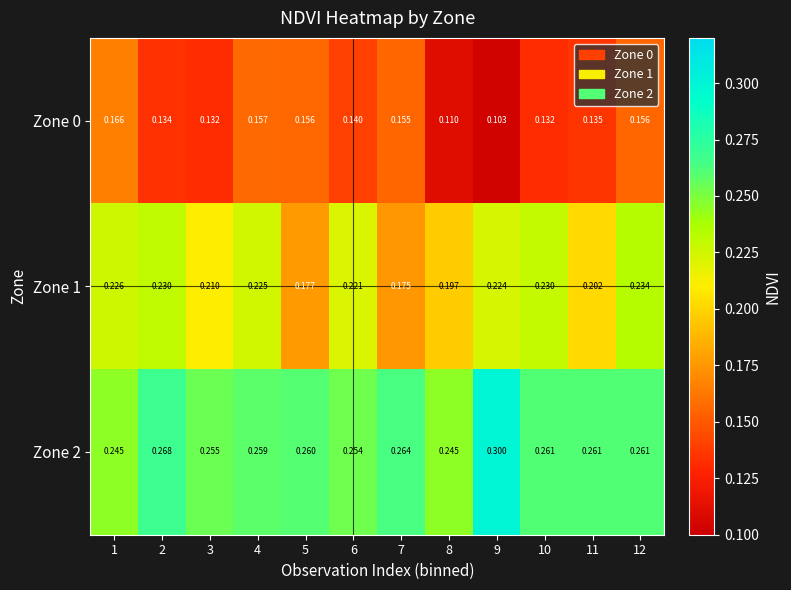

Is the value of Zone 2 at 6 greater than the value of Zone 1 at 5?

Yes